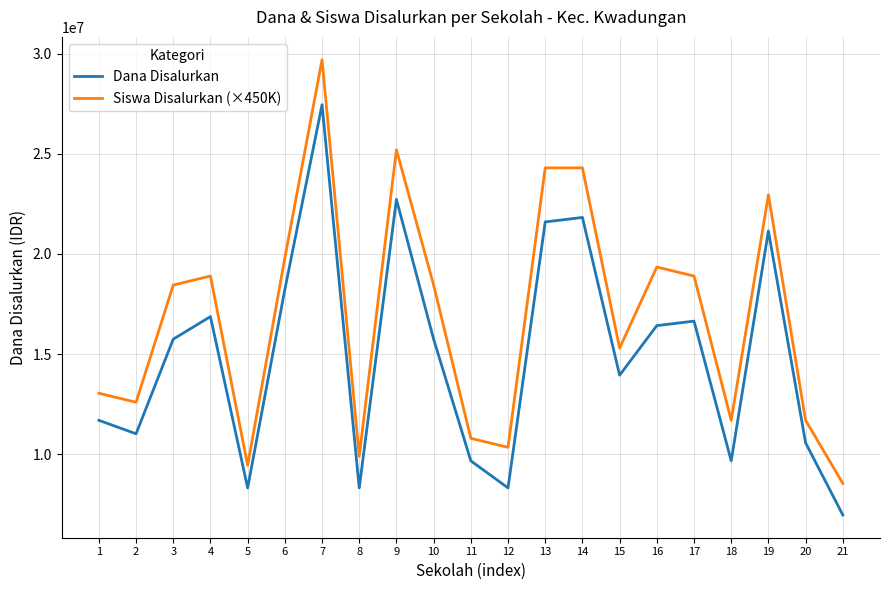

How many distinct data groups are displayed?

2